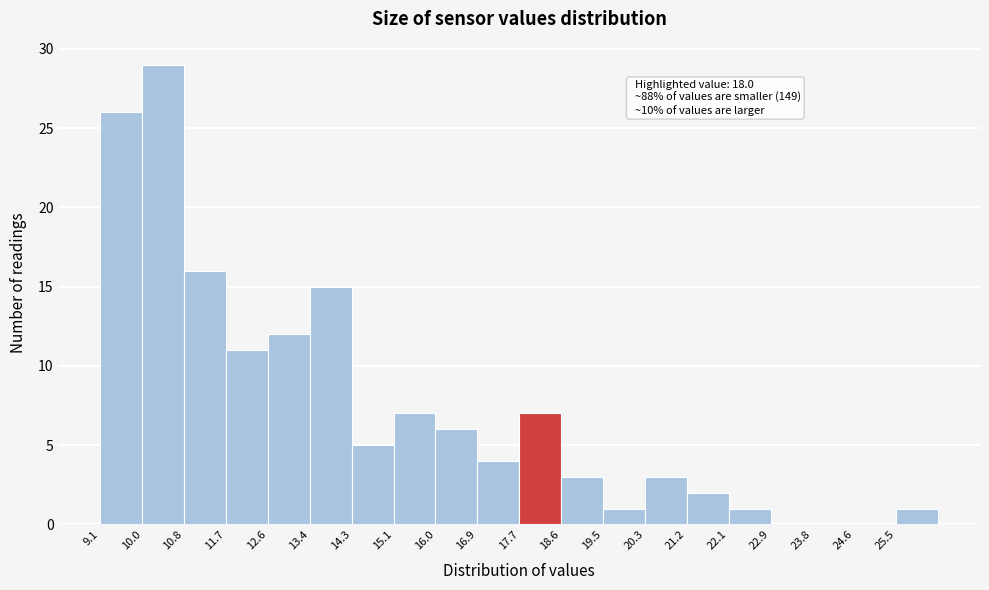

Which range on the x-axis has the tallest bar?

10.0 to 10.8